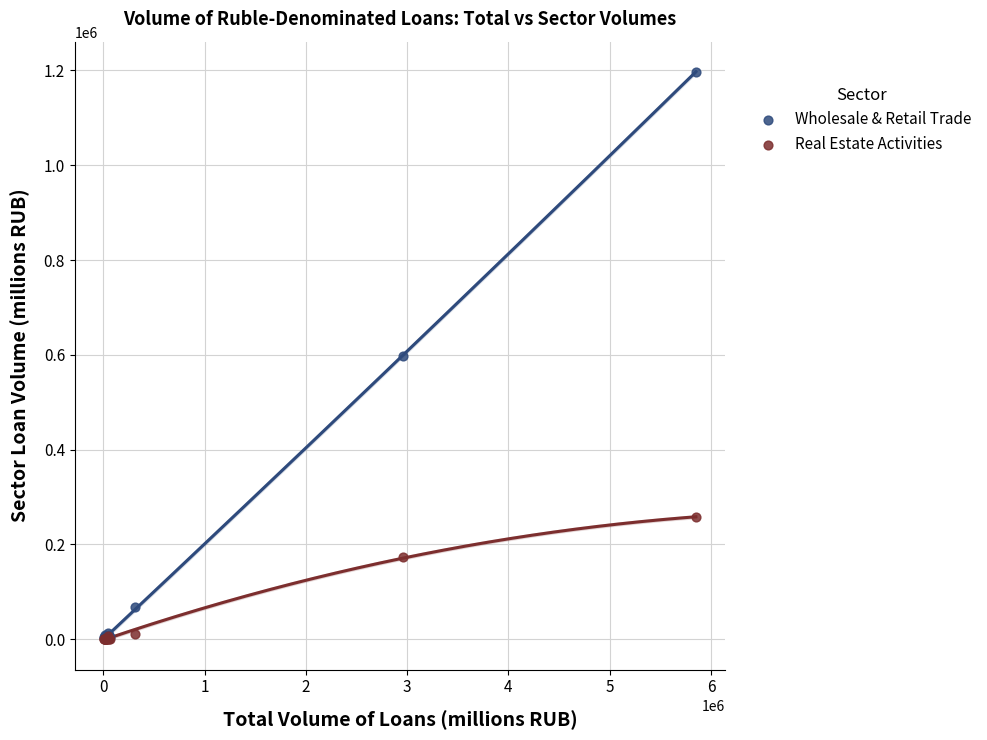

In the Real Estate Activities series, what Y value is closest to 128897?

172887.6